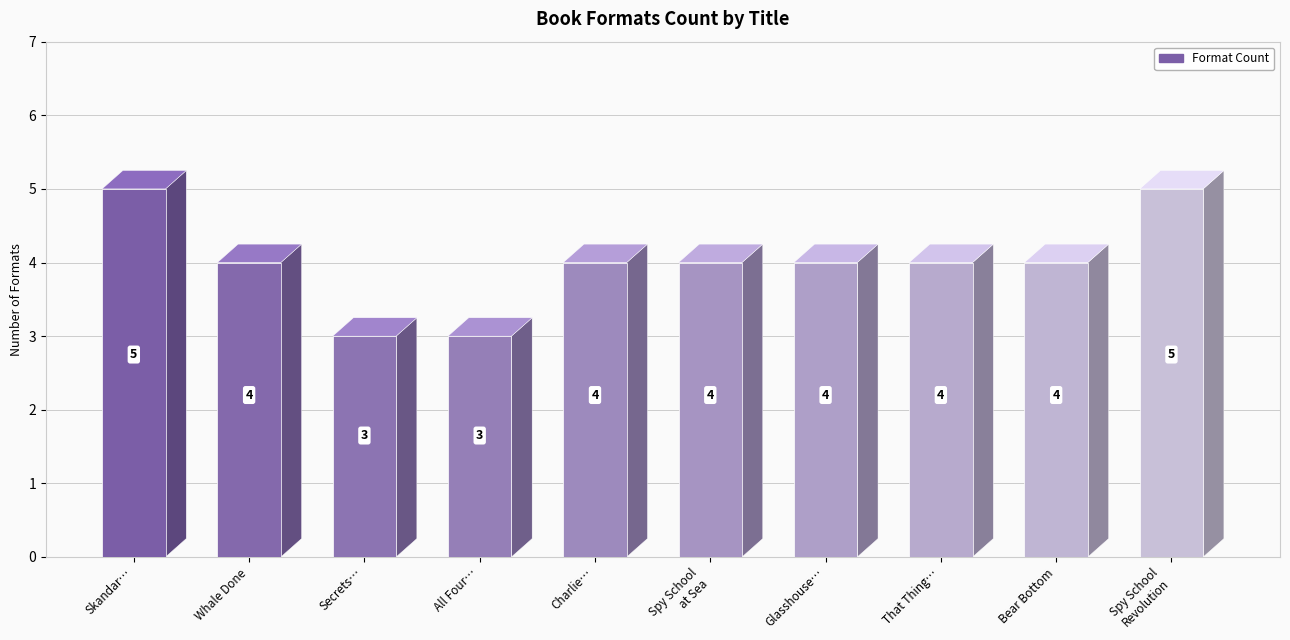

Reading right to left, list all the values displayed in this chart.

Spy School
Revolution=5	Bear Bottom=4	That Thing…=4	Glasshouse…=4	Spy School
at Sea=4	Charlie…=4	All Four…=3	Secrets…=3	Whale Done=4	Skandar…=5